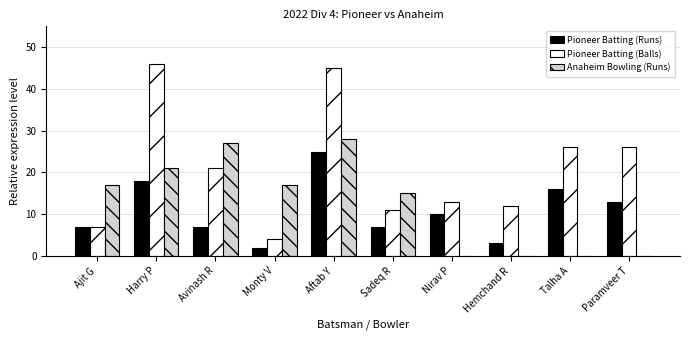

Read the Anaheim Bowling (Runs) value at Ajit G.

17